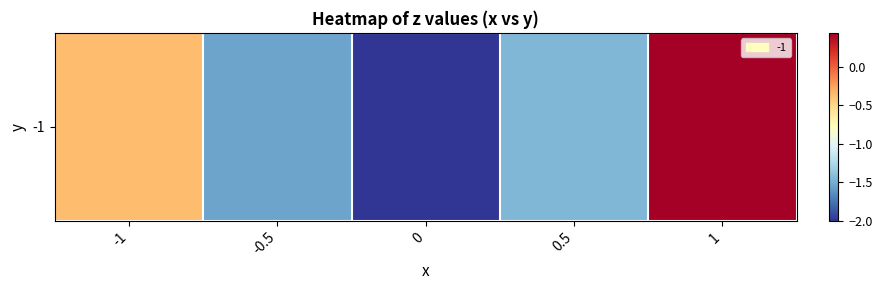

Reading left to right, list all the values displayed in this chart.

-1=-0.4	-0.5=-1.5	0=-2.0	0.5=-1.4	1=0.4